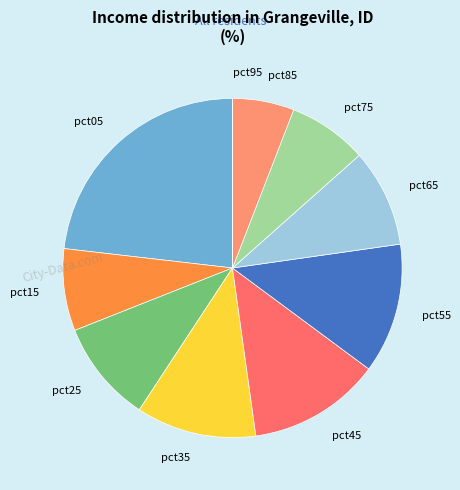

Is the sum of pct45 and pct65 greater than half?

No